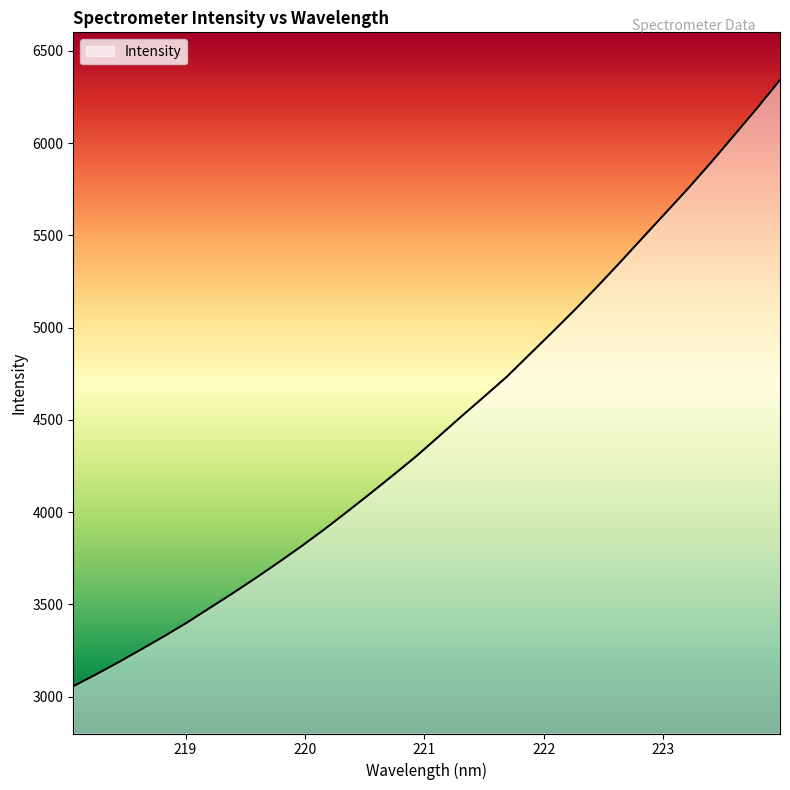

What is the minimum value shown in the chart?

3056.0